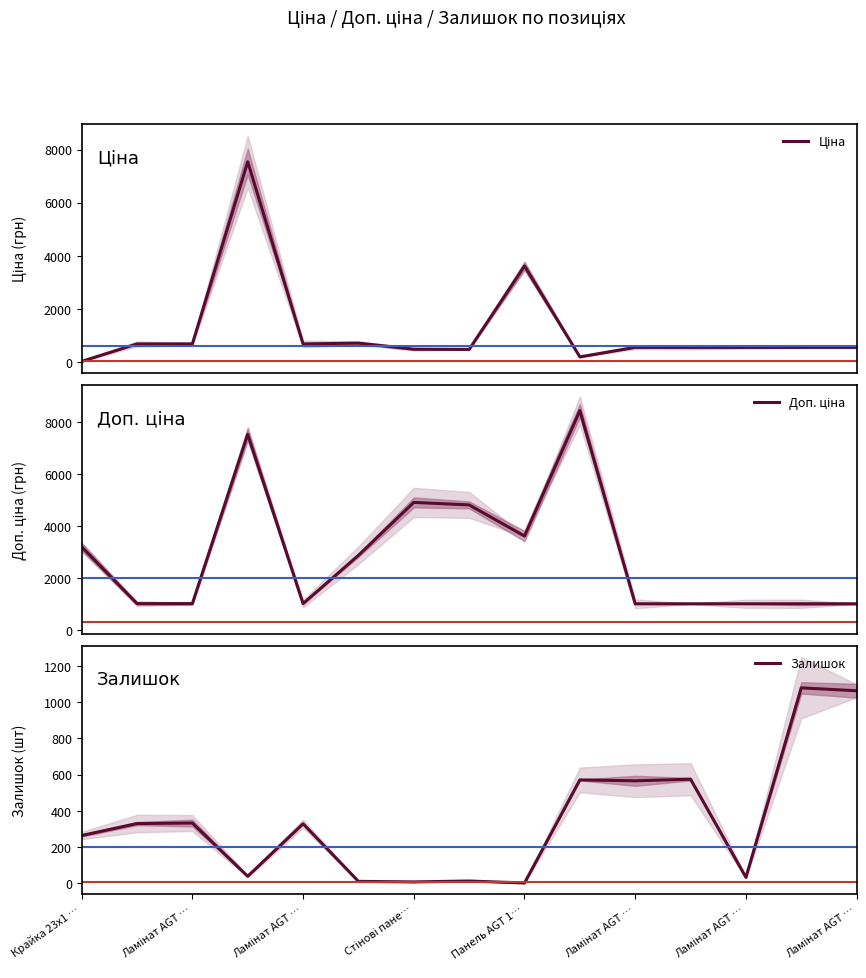

After their last crossing, which series has the higher values: Залишок or Ціна?

Залишок